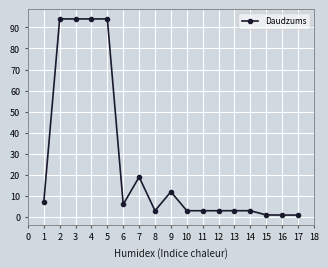

The value at 13 is 3.0. True or false?

True